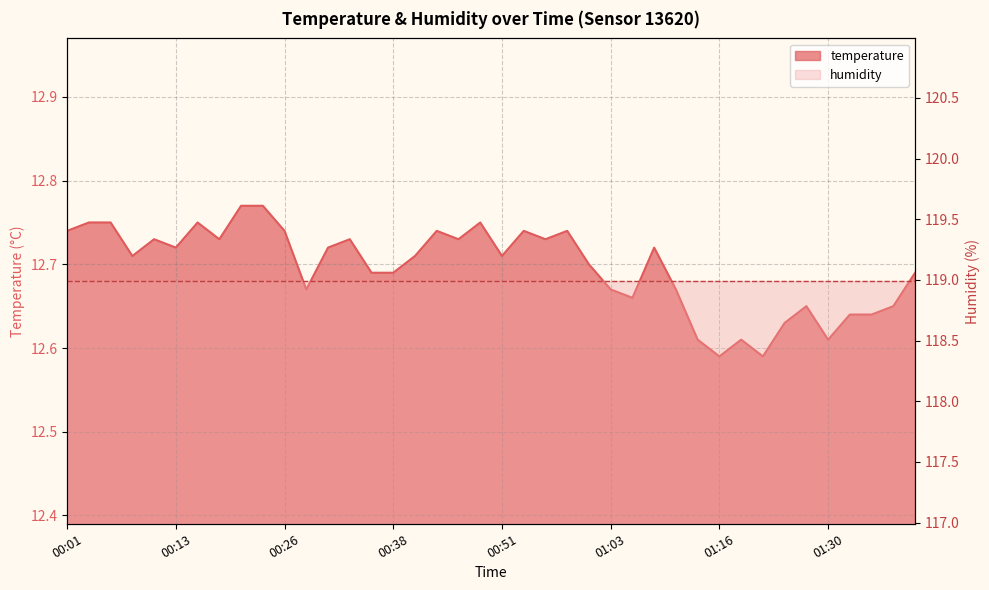

Which has a higher value, 01:11 or 01:01?

01:01